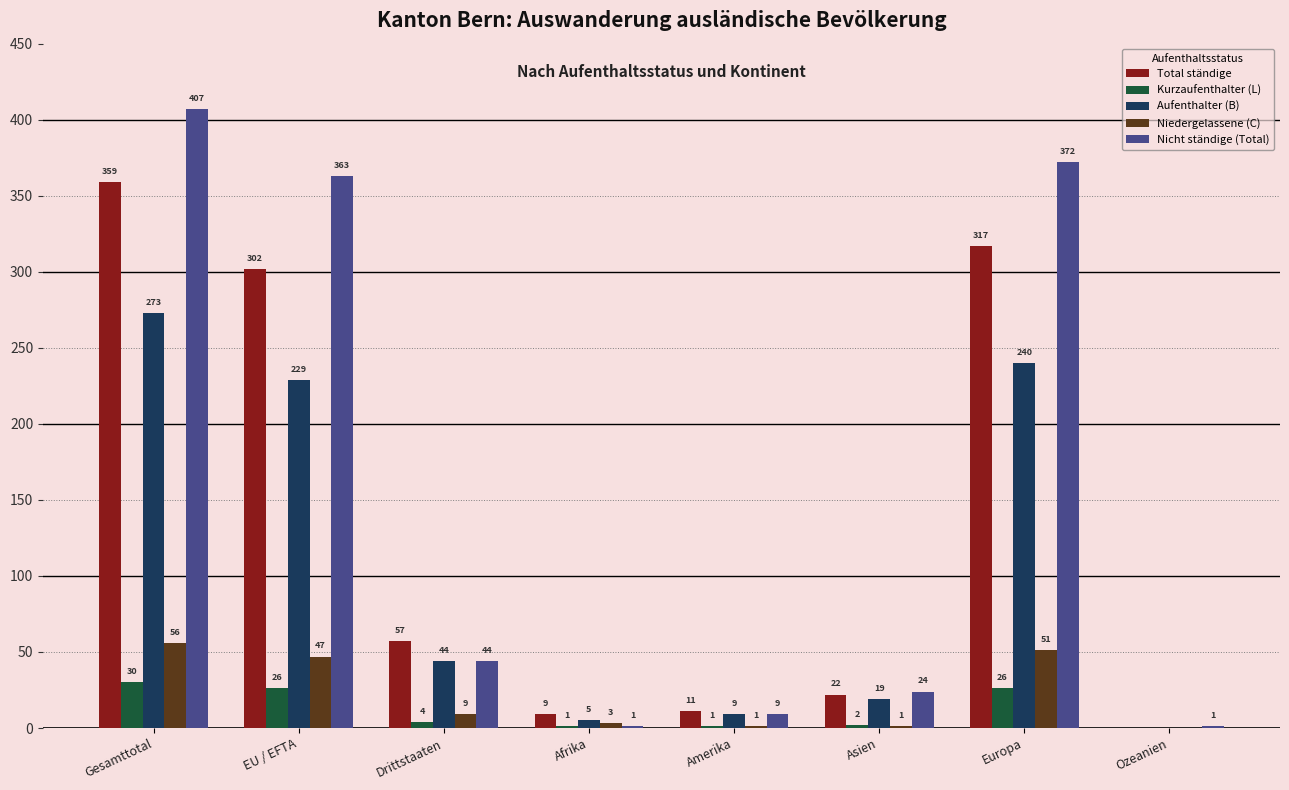

Which series changed the most between Afrika and Asien?

Nicht ständige (Total)